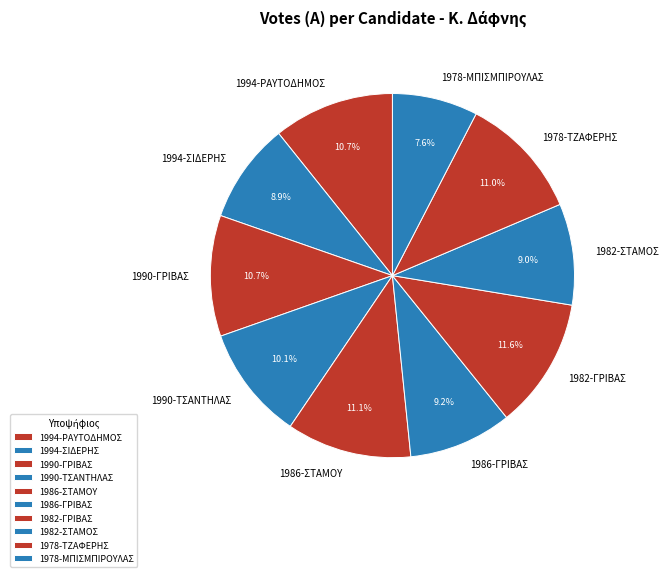

What percentage is NOT represented by 1978-ΜΠΙΣΜΠΙΡΟΥΛΑΣ?

92.4%